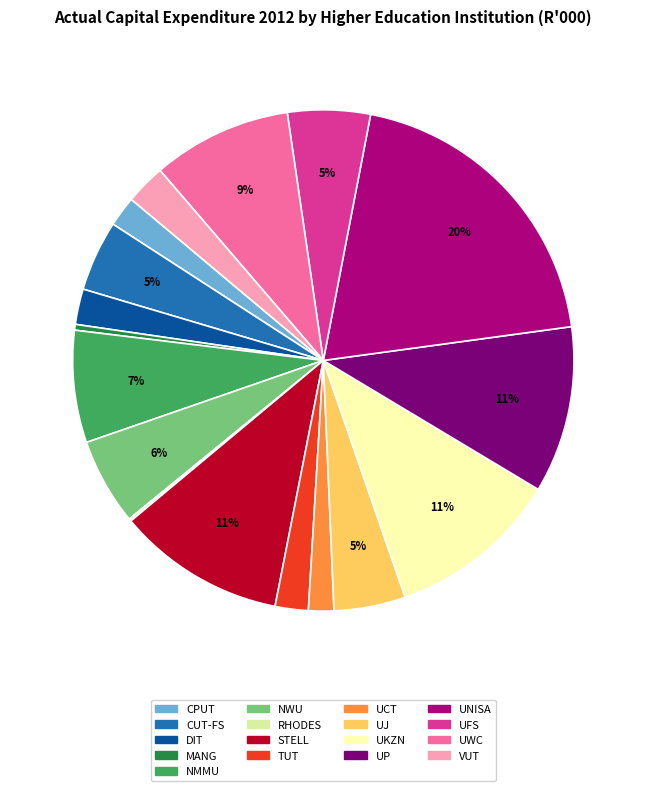

What is the ratio of the value at UCT to the value at NWU?

0.3